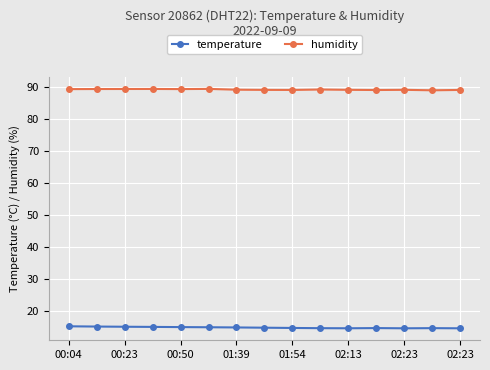

What is the minimum value for humidity?

89.1